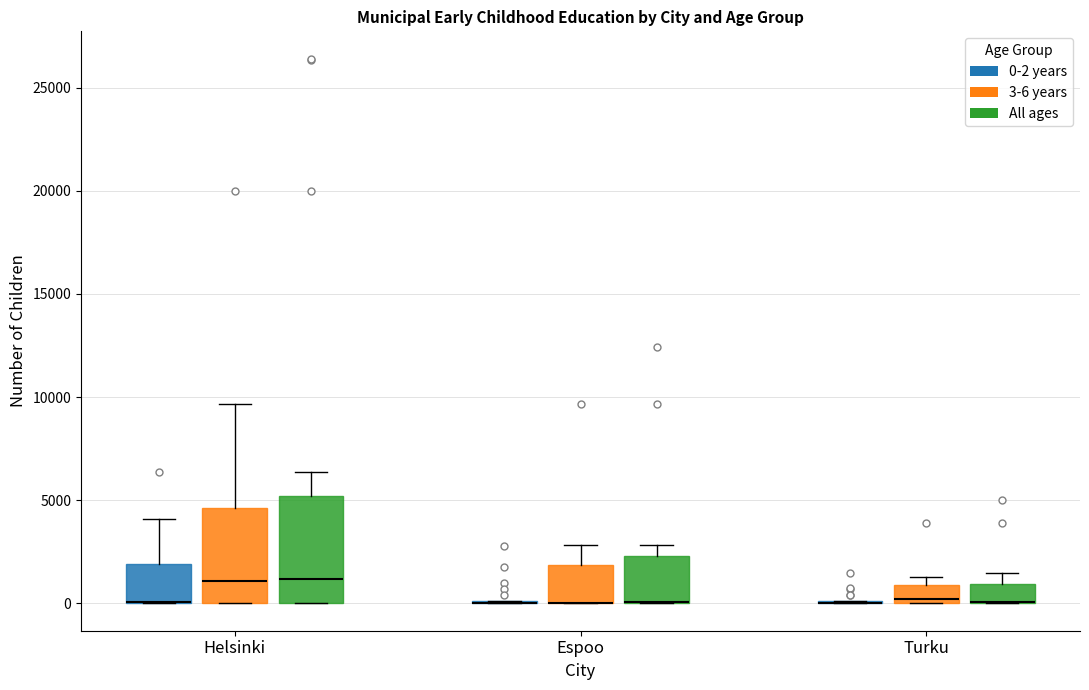

Comparing the boxes themselves (not the whiskers), which one is the tallest?

Helsinki (All ages)